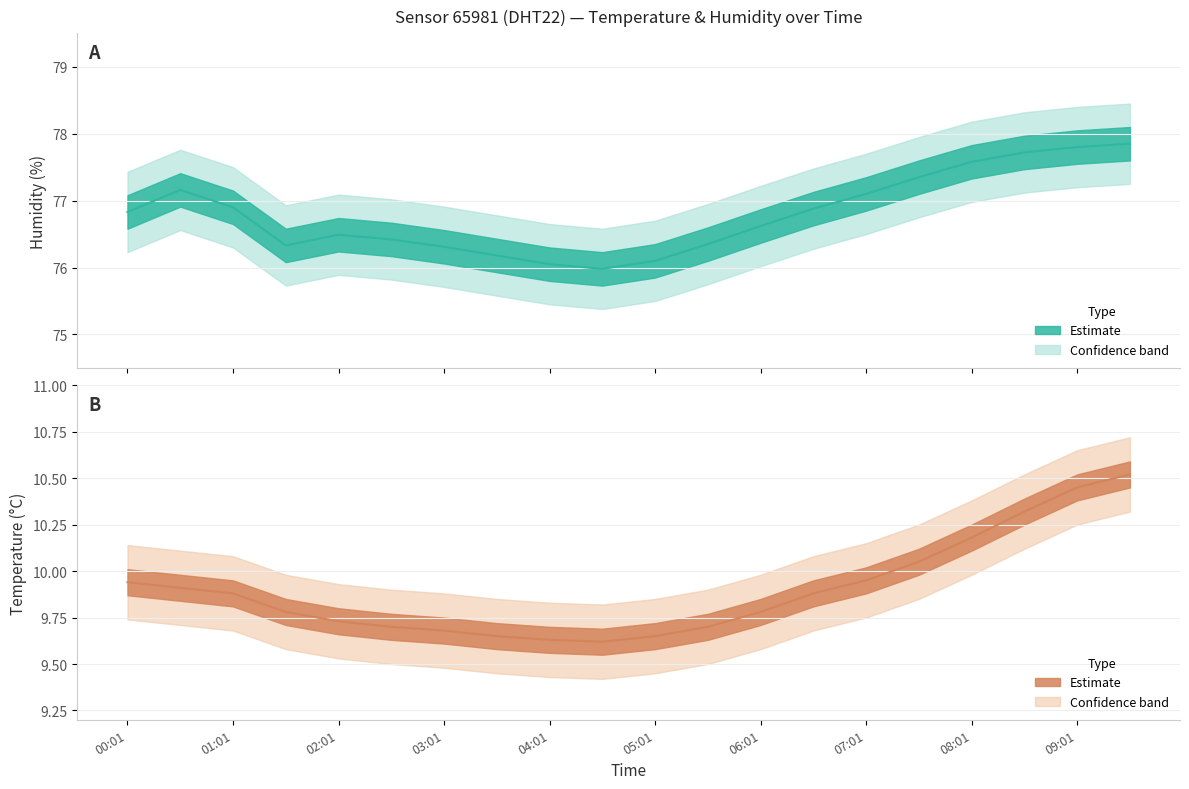

What is the sum of the humidity_upper values at 09:31 and 08:31?

156.8